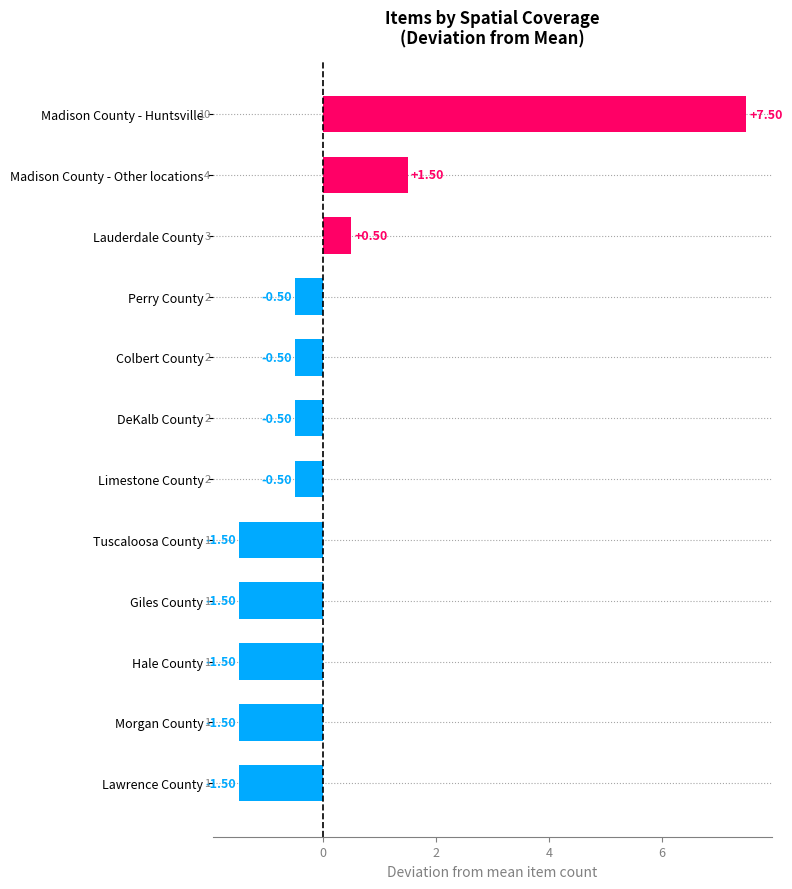

At which label is the value closest to 3?

Madison County - Other locations